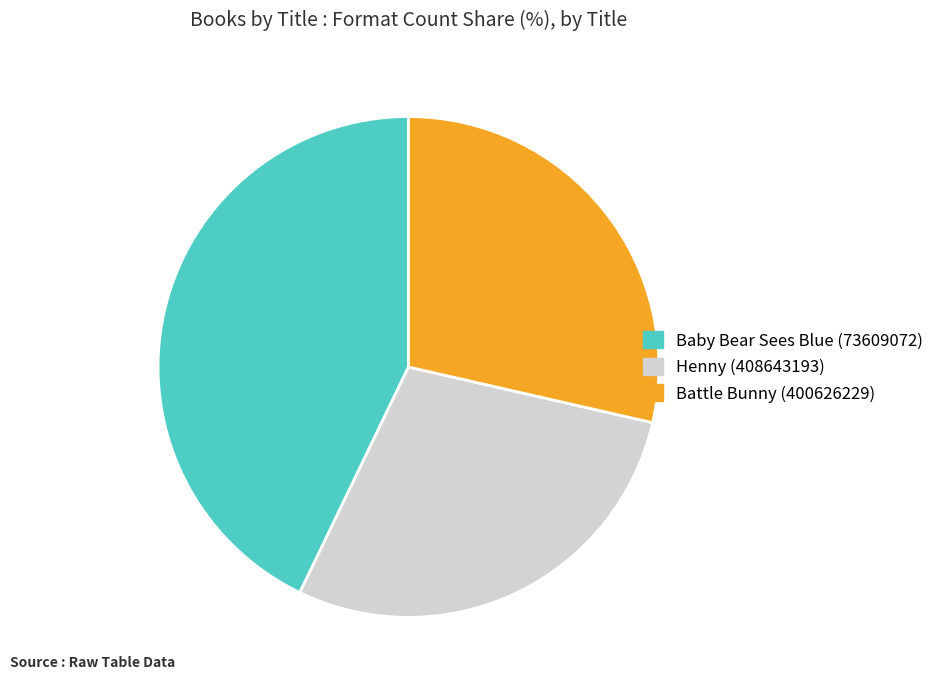

Between Baby Bear Sees Blue (73609072) and Battle Bunny (400626229), which is larger?

Baby Bear Sees Blue (73609072)